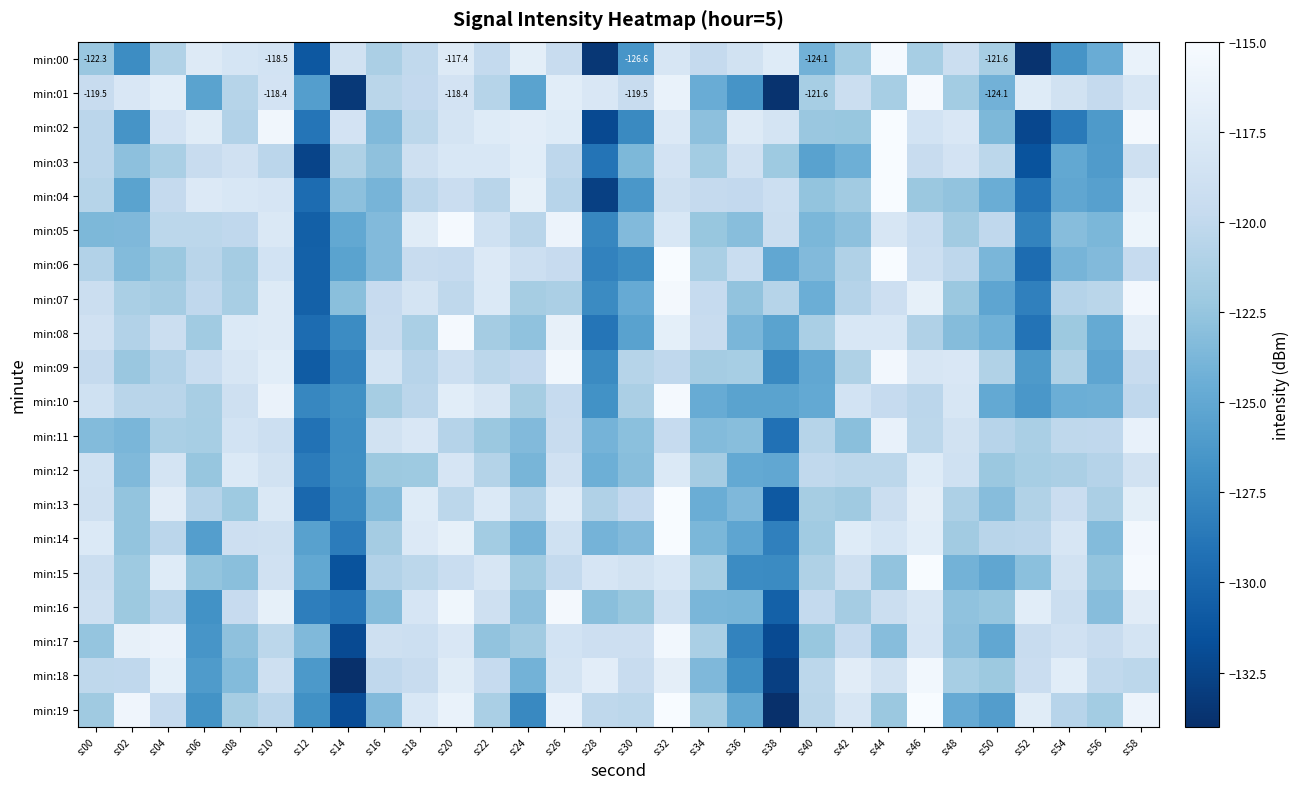

What is the total value across all series at s:44?

-2364.1